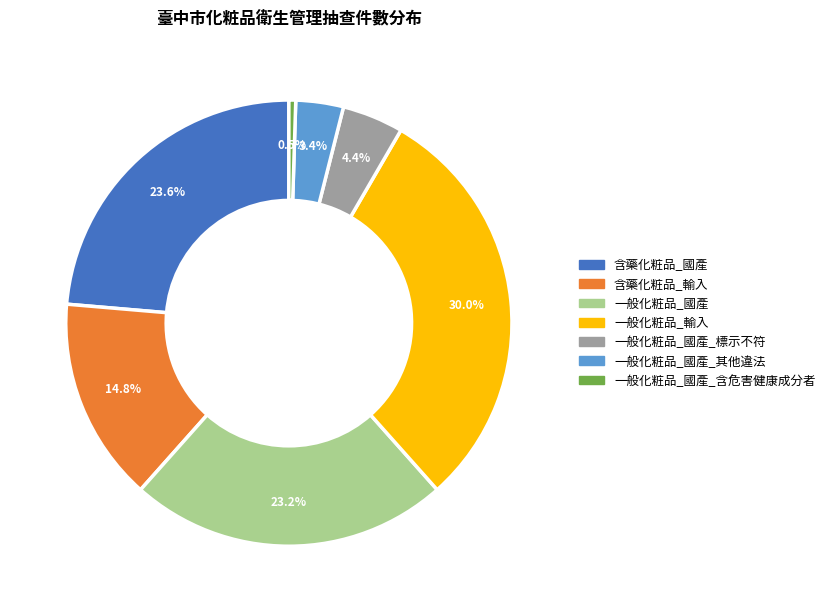

Is there any slice that represents more than half of the pie?

No